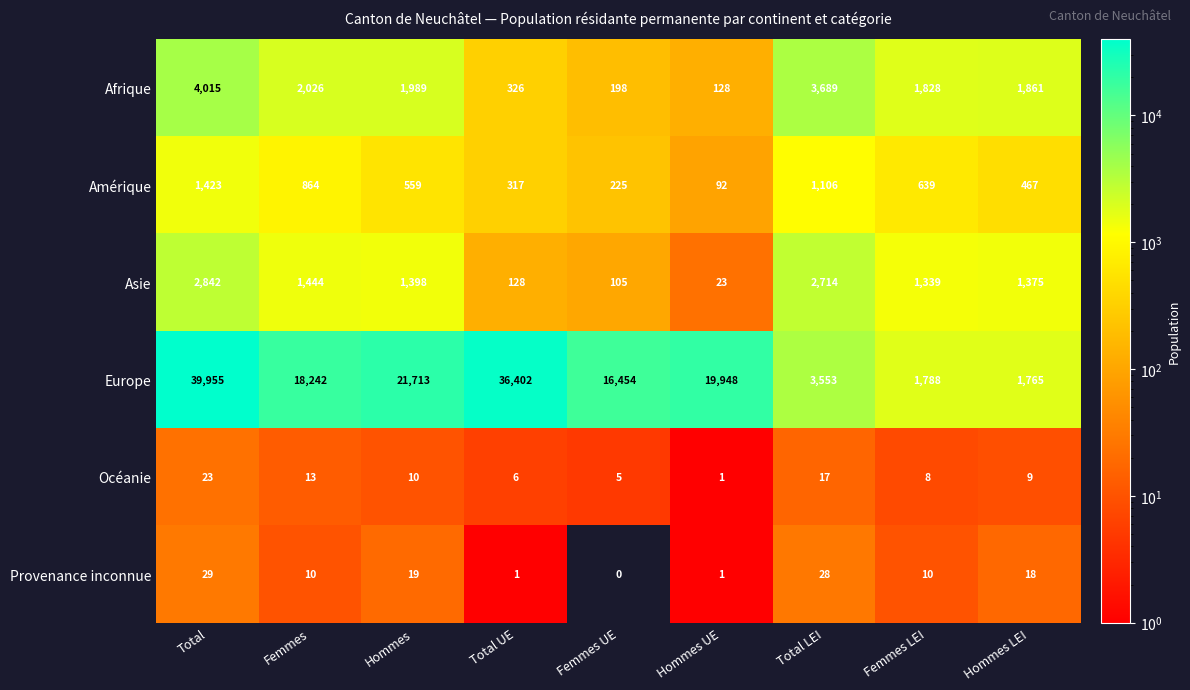

What is the greatest value displayed?

39955